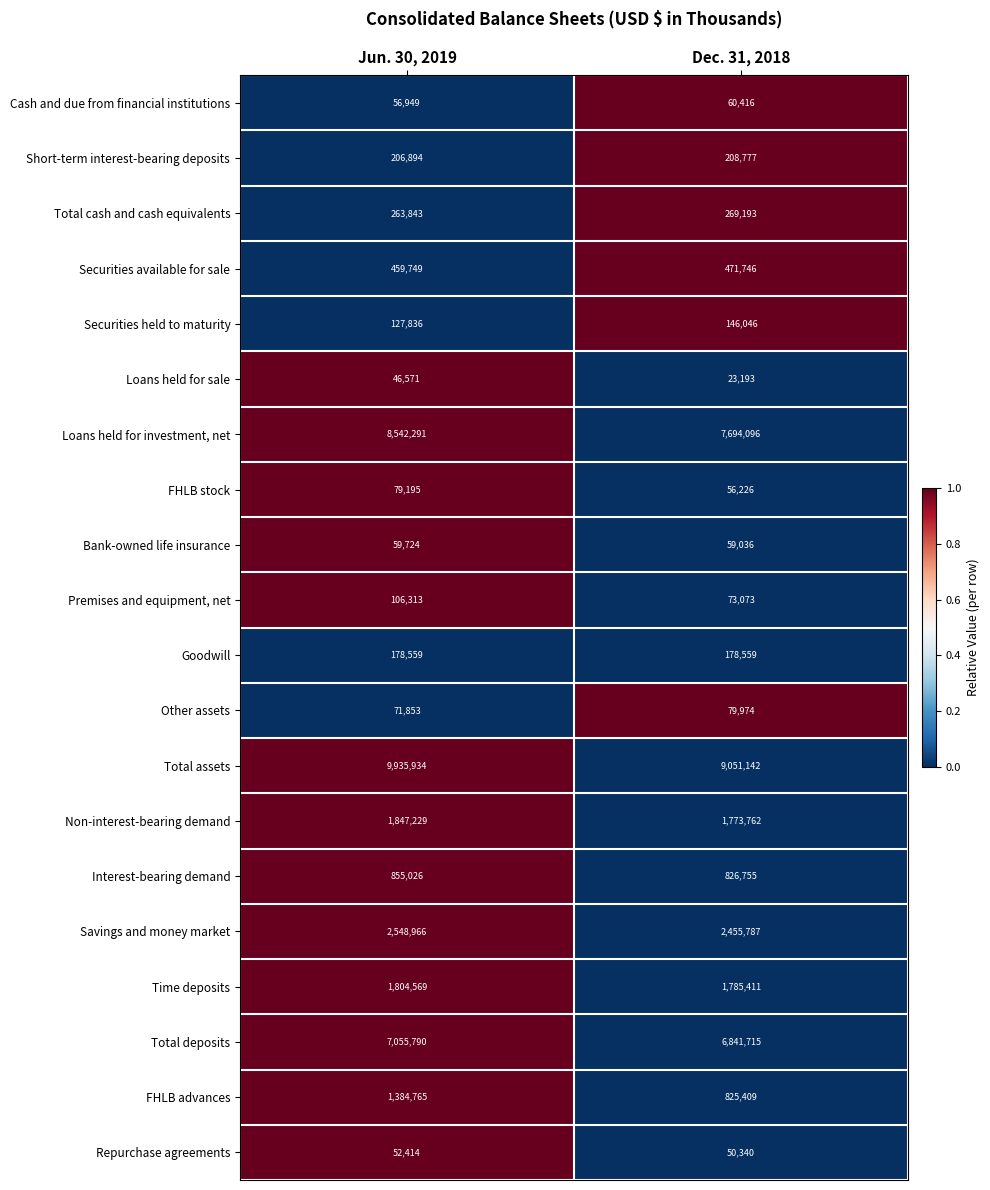

How many series are shown in this chart?

20